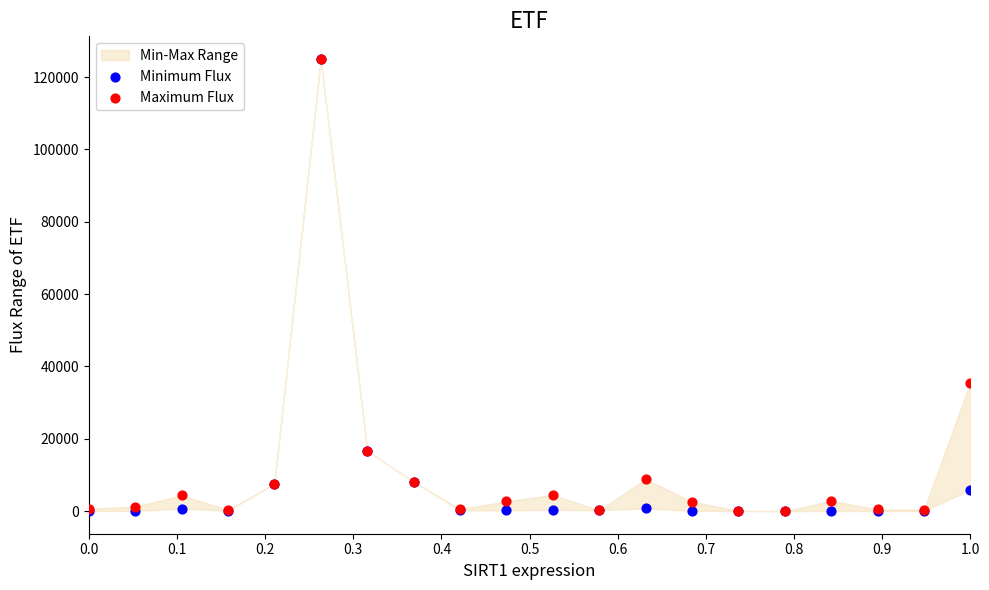

Across all series, what Y value is closest to 62500?

35539.7